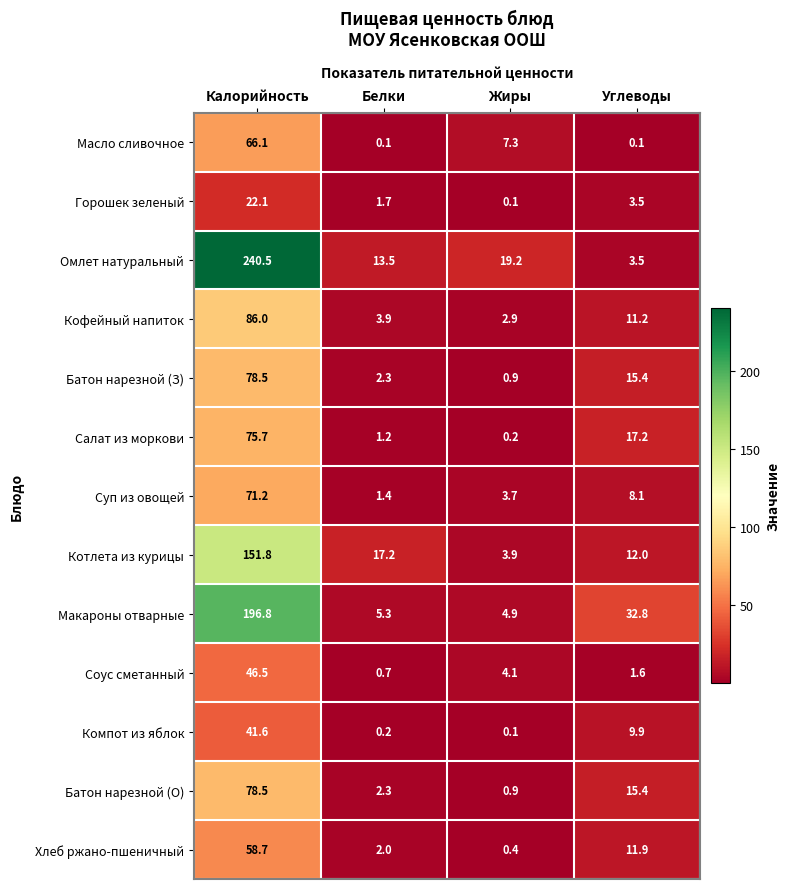

Where does the Омлет натуральный series first go above 19?

Калорийность